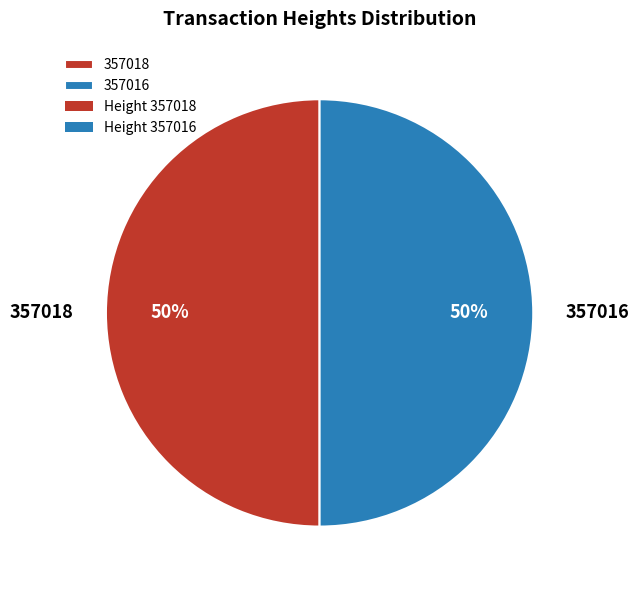

Combined, do 357016 and 357018 account for over 50%?

Yes